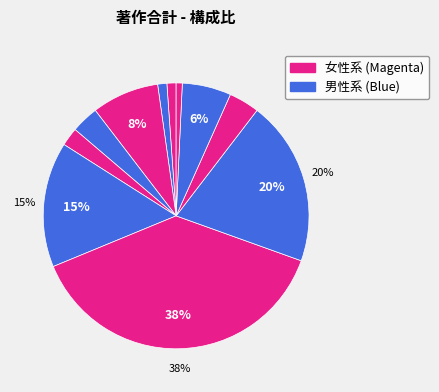

How many slices are in this pie chart?

11